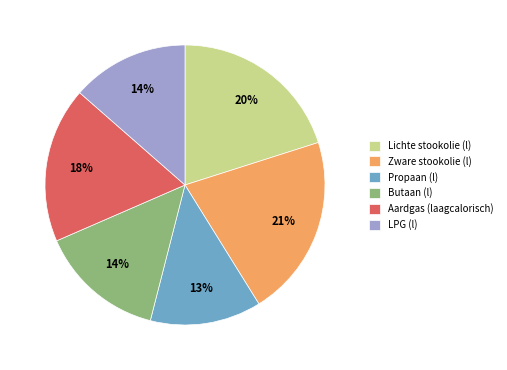

To the nearest percent, what is the combined percentage of Zware stookolie (l) and LPG (l)?

35%